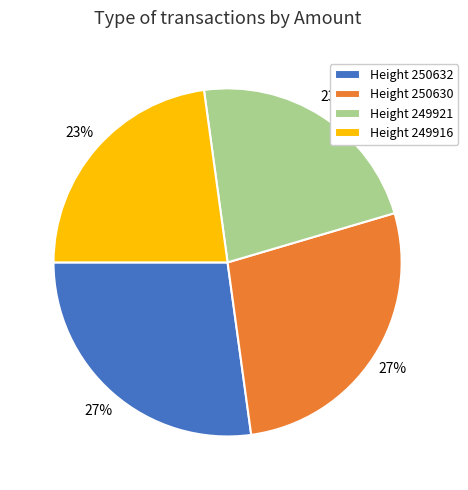

To the nearest percent, what percentage of the pie is Height 249921?

23%